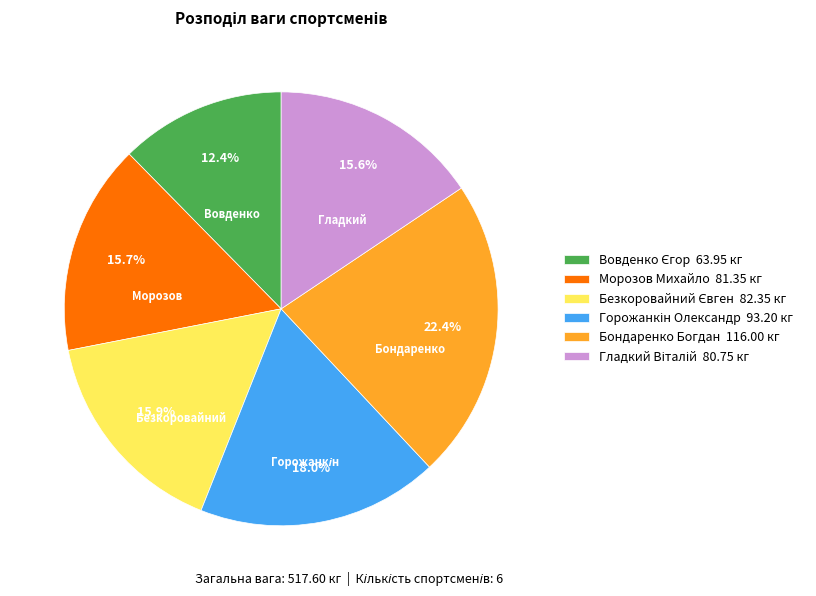

Is there any slice that represents more than half of the pie?

No